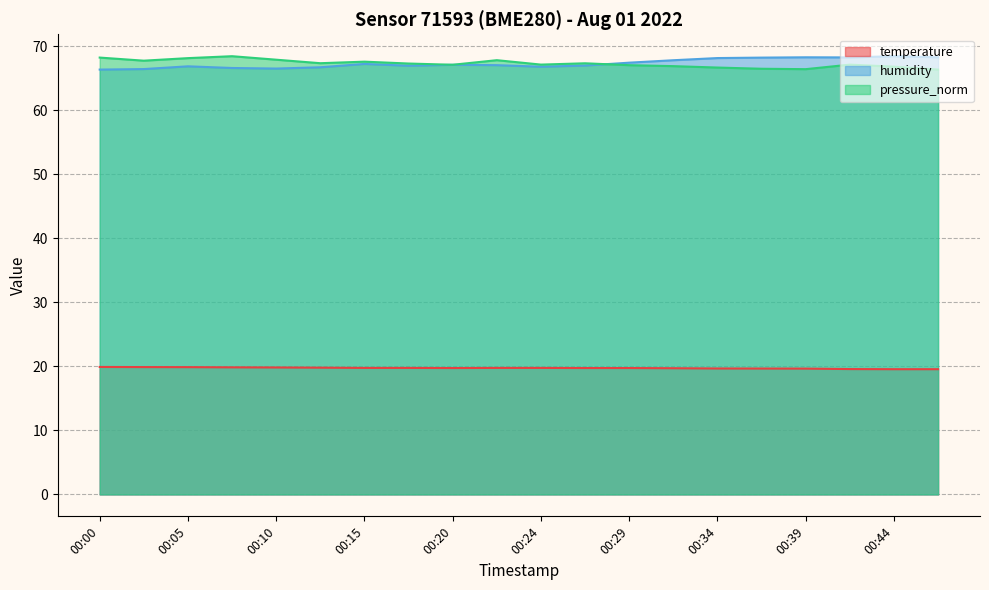

Reading right to left, what are all the values shown in this chart?

temperature: 19.6	19.6	19.6	19.6	19.6	19.7	19.7	19.7	19.7	19.8	19.8	19.7	19.8	19.8	19.8	19.8	19.8	19.9	19.9	19.9
humidity: 68.2	68.4	68.2	68.2	68.2	68.1	67.8	67.4	67.0	66.8	67.0	67.1	66.9	67.2	66.7	66.5	66.6	66.8	66.4	66.3
pressure_norm: 66.3	66.8	67.1	66.4	66.5	66.6	66.9	67.0	67.3	67.1	67.8	67.1	67.3	67.6	67.3	67.9	68.4	68.1	67.7	68.2